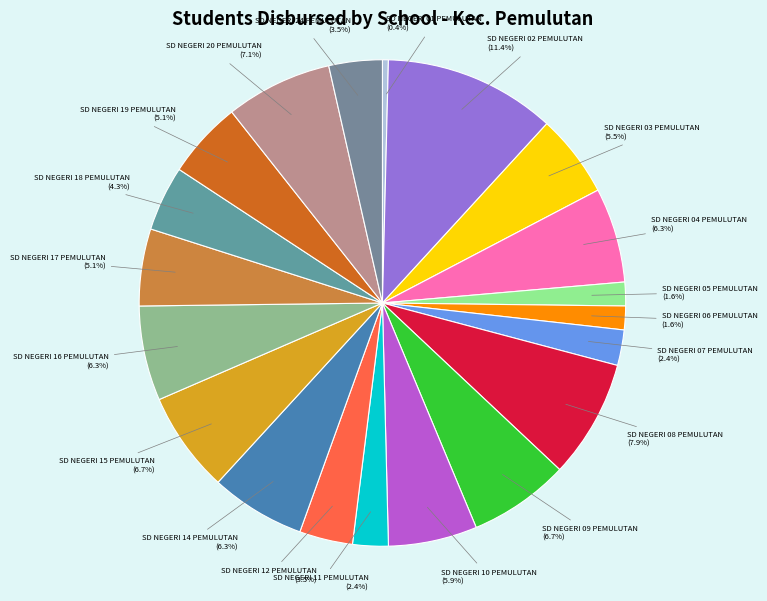

How many slices are in this pie chart?

20